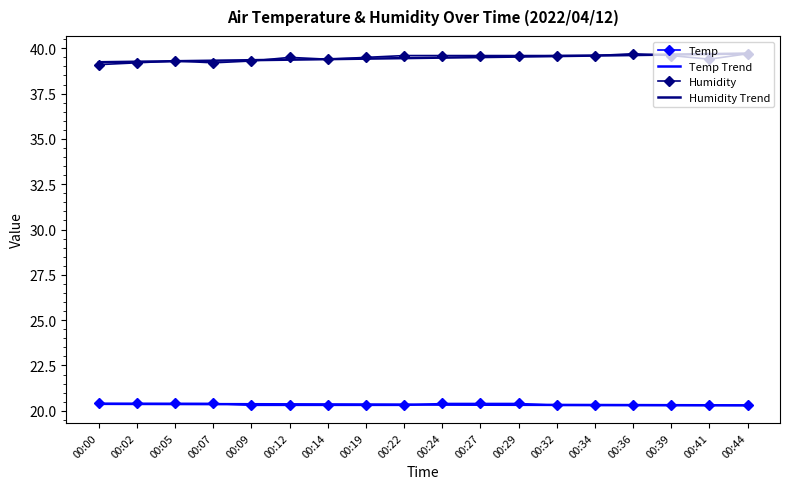

Which series has the widest spread of values?

Humidity